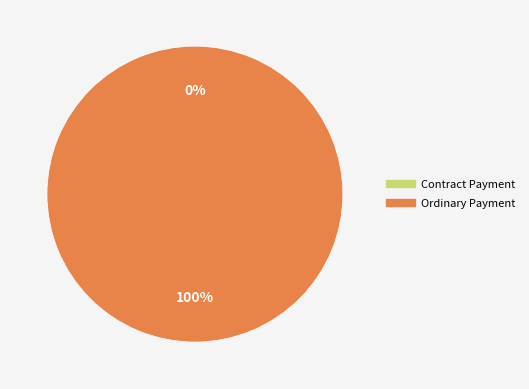

Is it true that Ordinary Payment is 95% of the pie?

False